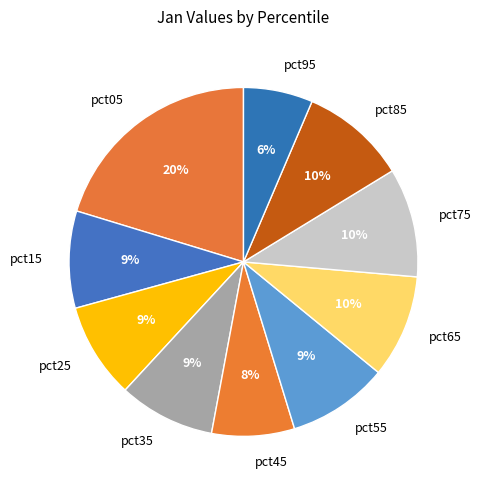

Is it true that pct85 is 10% of the pie?

True